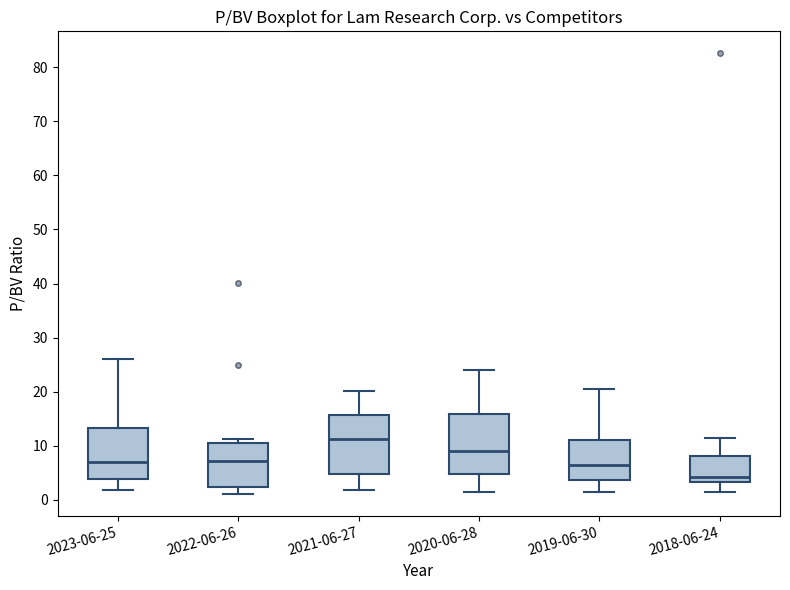

Which box's median line is the lowest?

2018-06-24